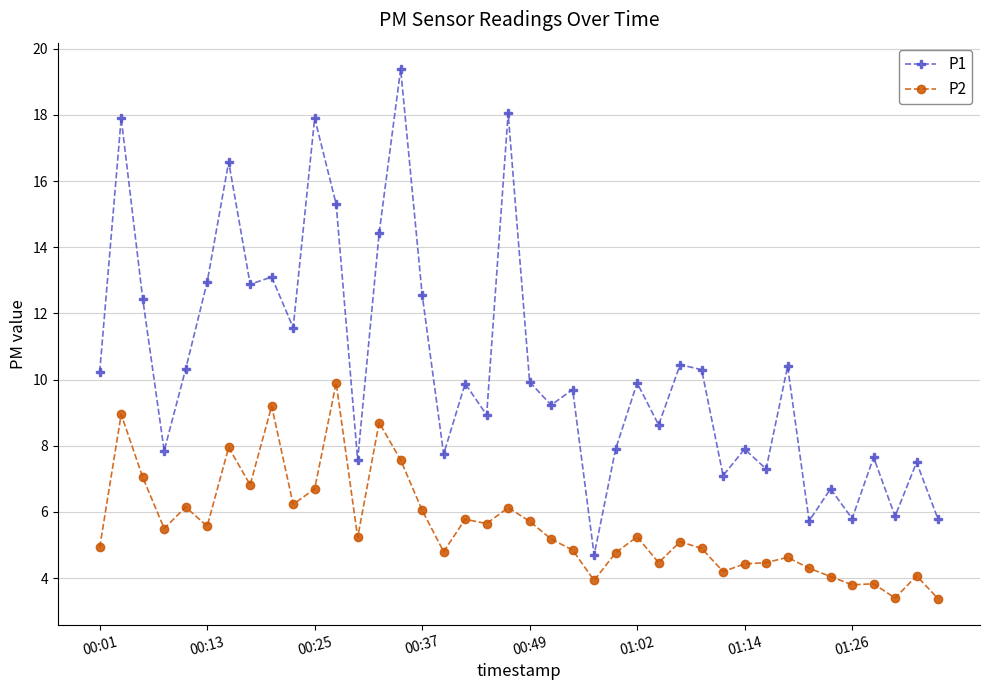

What is the lowest value of the P2 series?

3.4